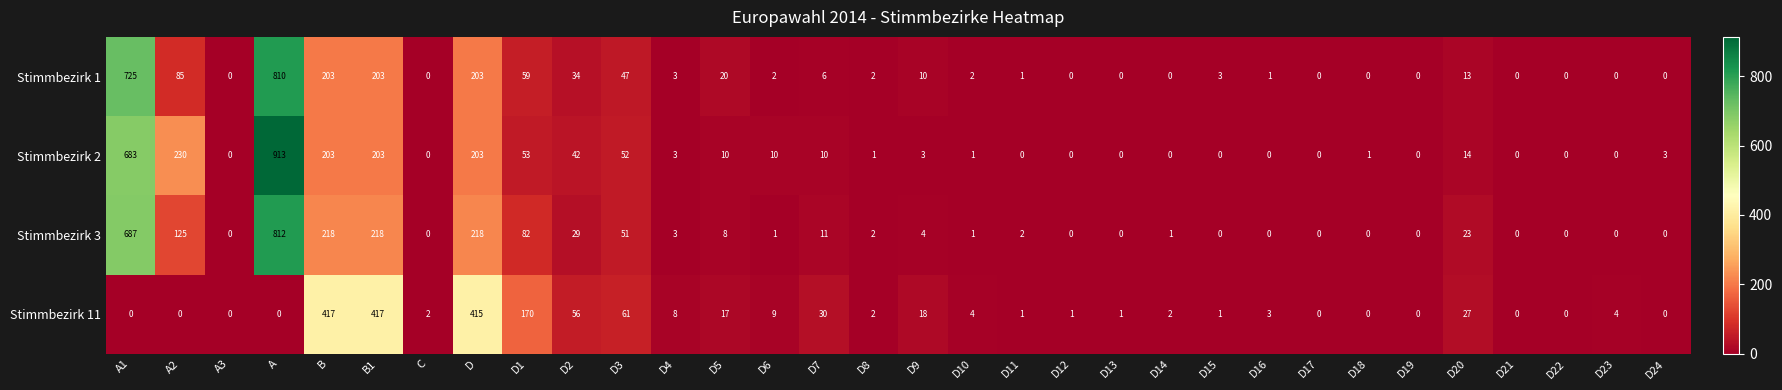

The Stimmbezirk 3 series shows -424 at D23. True or false?

False